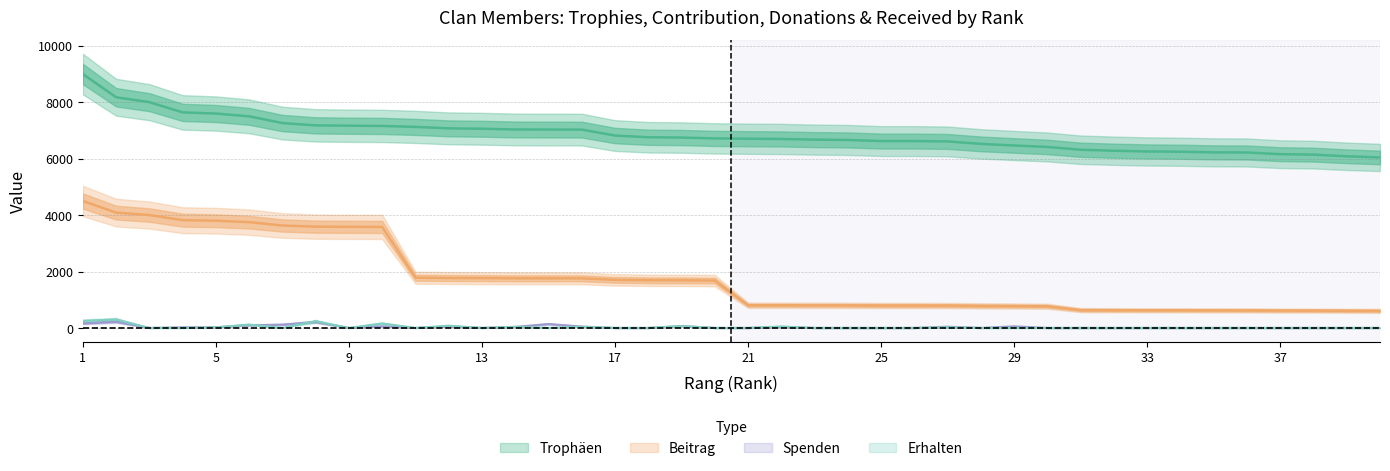

How many values in the Spenden series exceed 0?

16